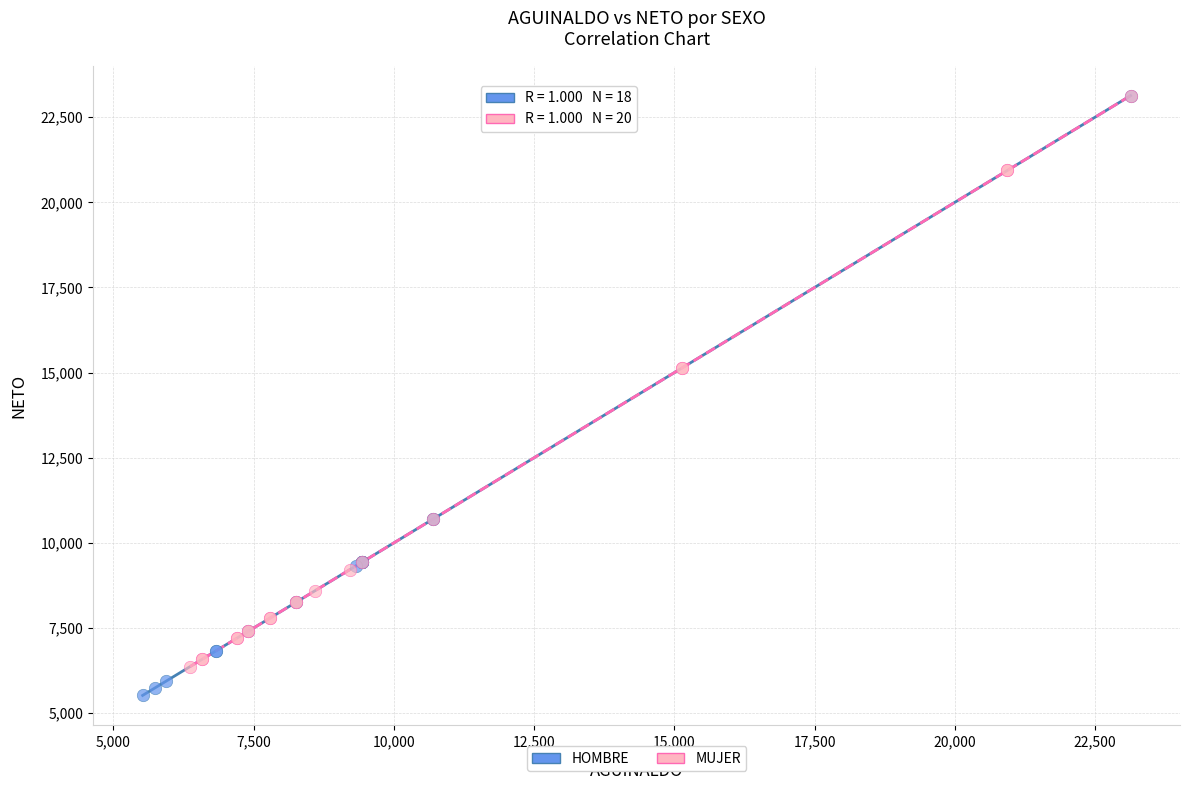

Which series has the largest Y range (max minus min)?

HOMBRE